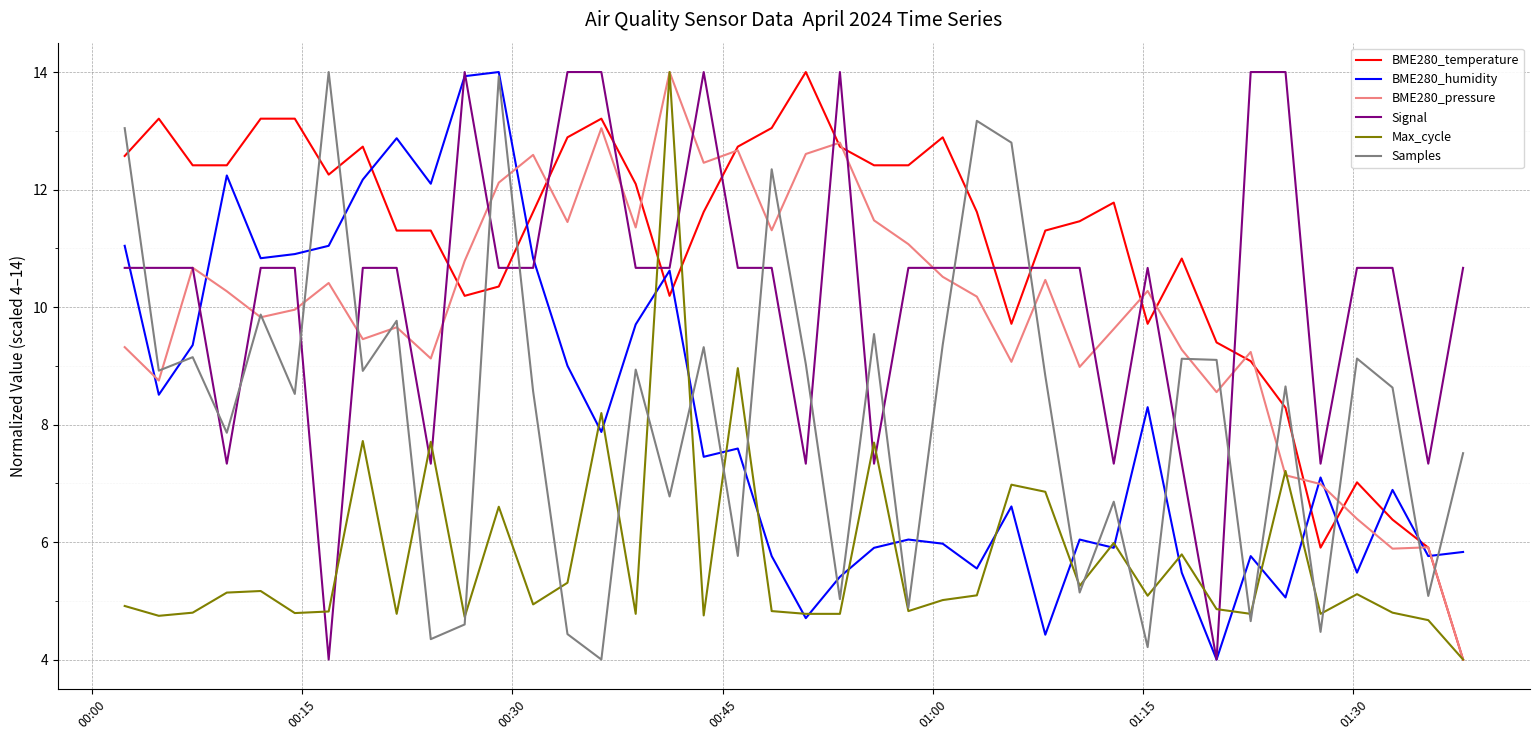

Which series has the largest total across all categories?

BME280_temperature